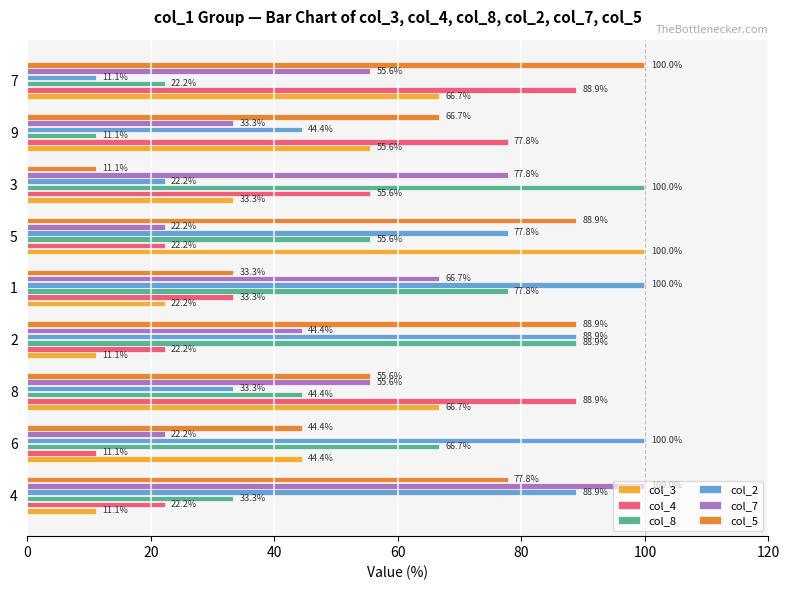

Which series changed the most between 2 and 3?

col_5